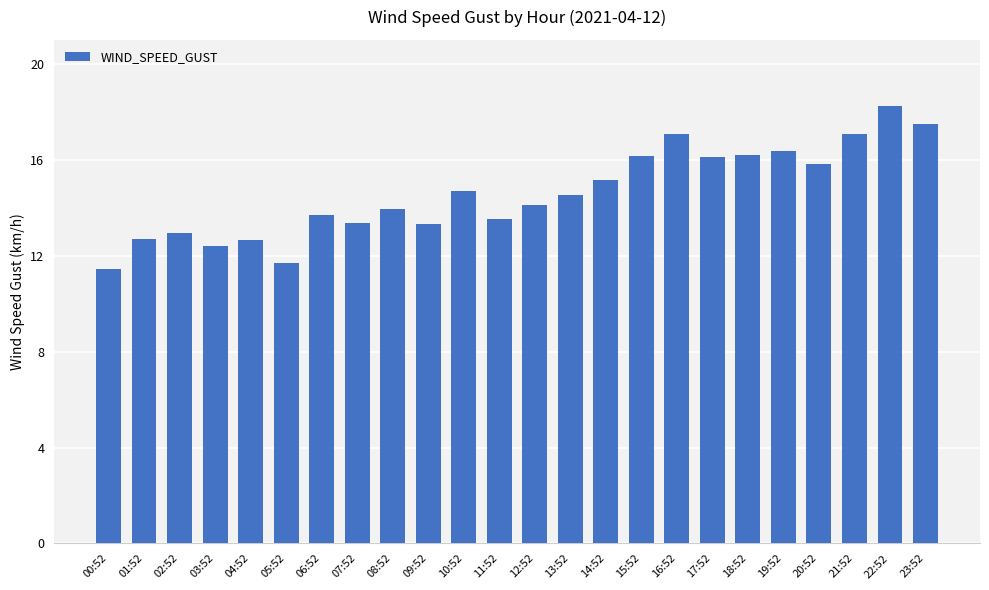

What is the difference between the second highest and second lowest values?

5.8